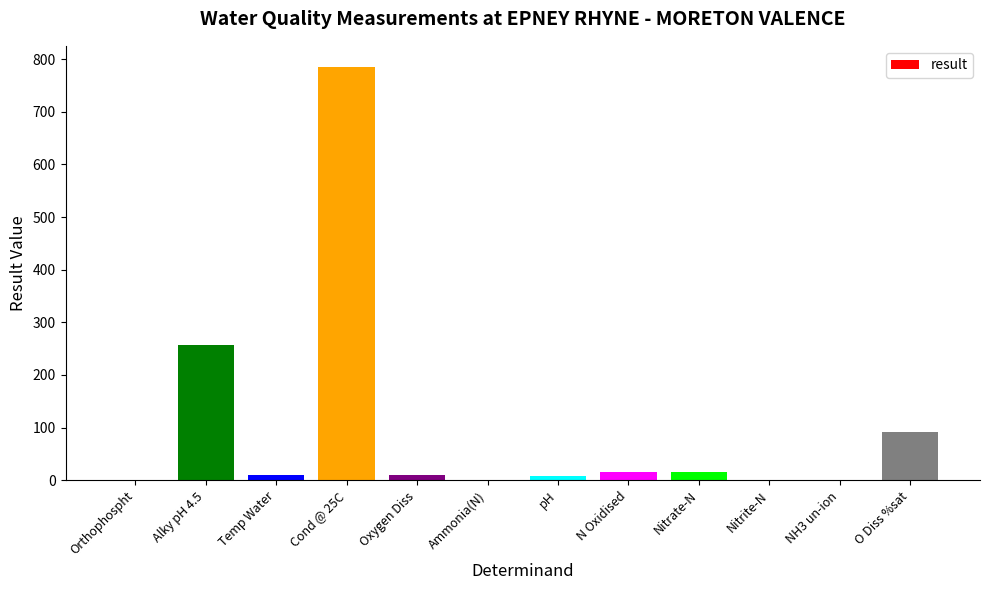

Which has a higher value, Alky pH 4.5 or Temp Water?

Alky pH 4.5